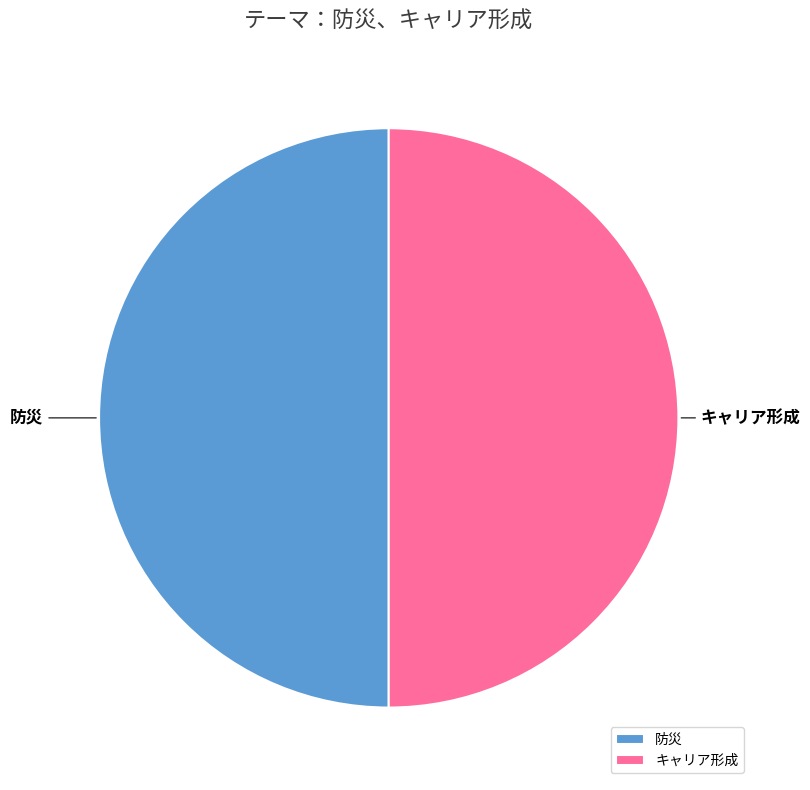

Is it true that キャリア形成 is 36% of the pie?

False